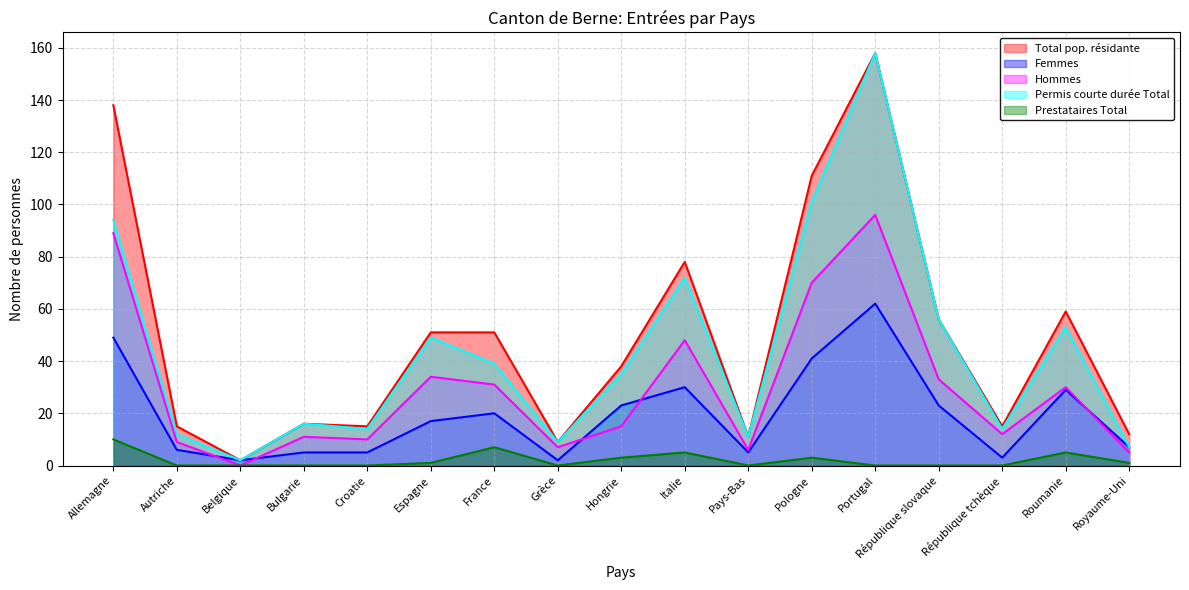

The value of Total pop. résidante at Croatie is 3. True or false?

False